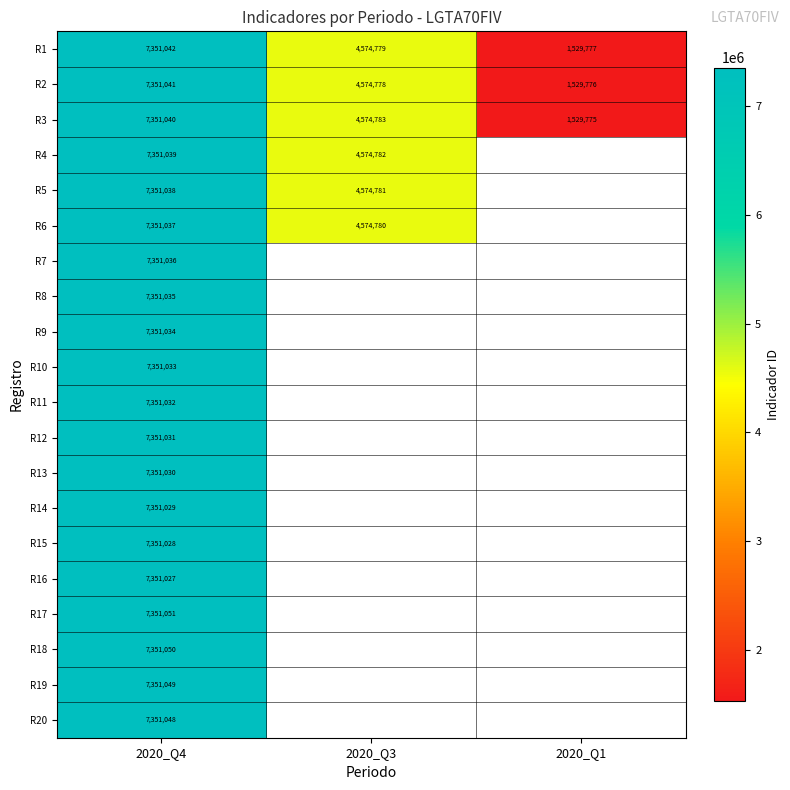

What value does the R2 series have at 2020_Q4, to the nearest 10?

7351040